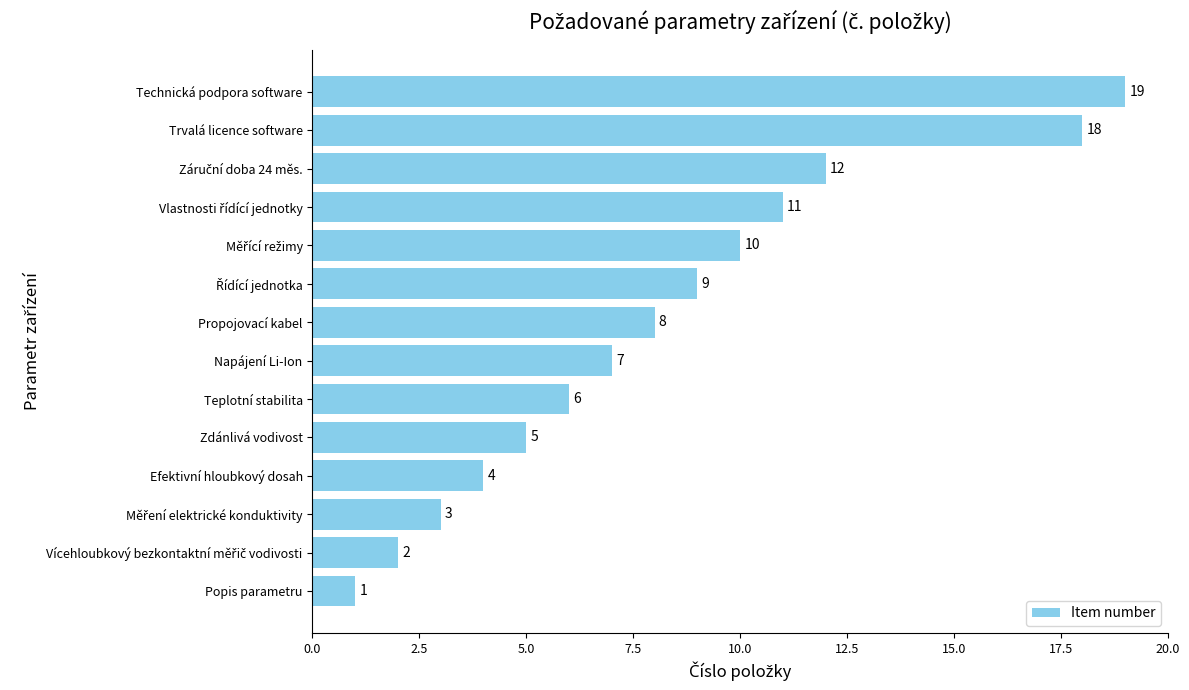

What is the difference between the second highest and minimum values?

17